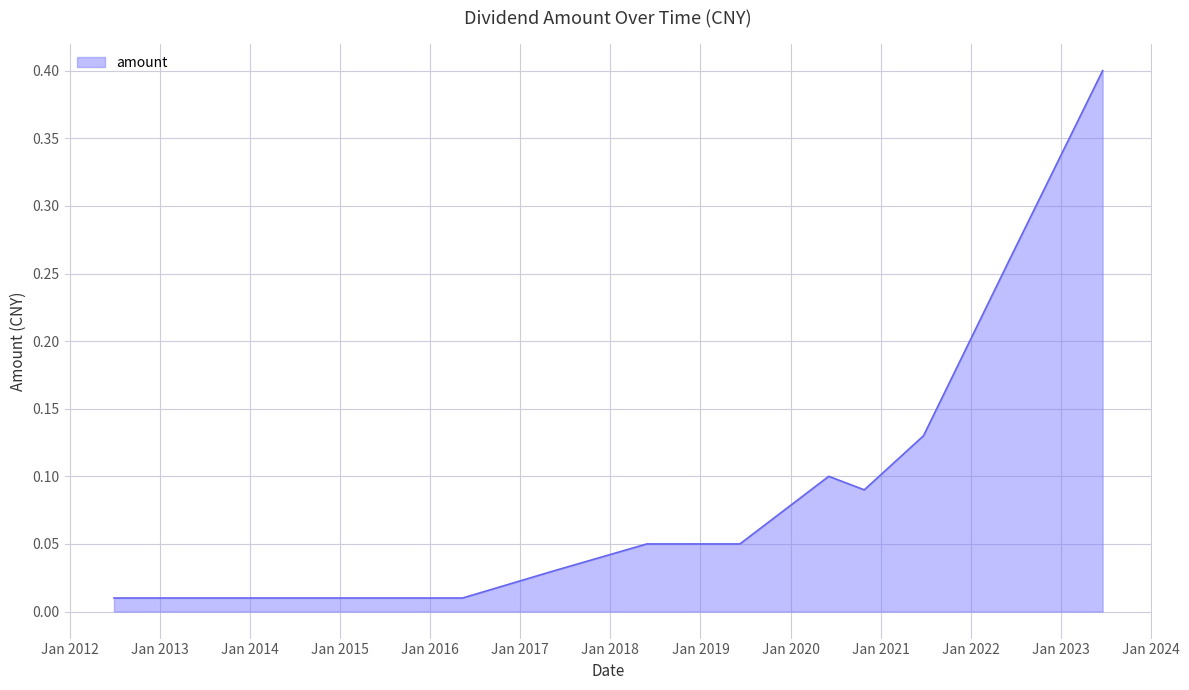

What is the difference between the maximum and minimum values?

0.4